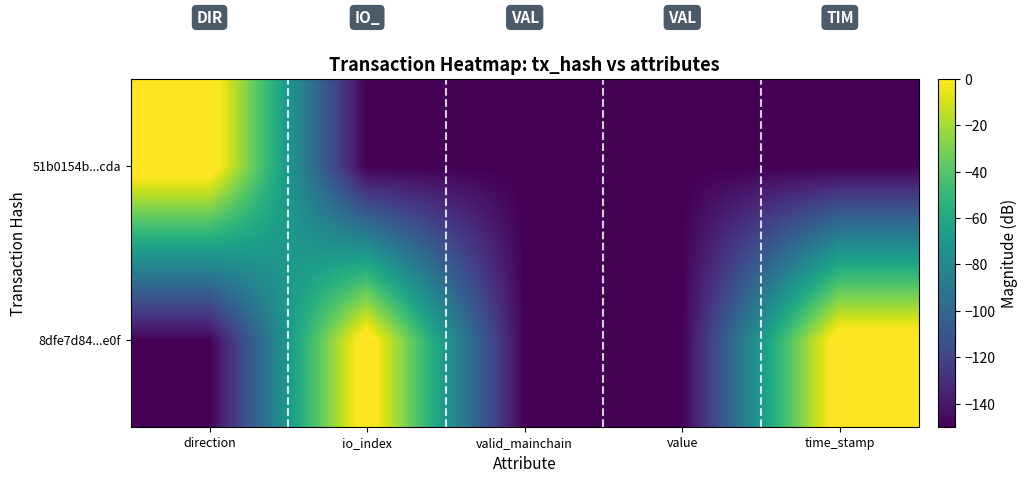

List the series in order of their overall mean, lowest first.

51b0154b...cda, 8dfe7d84...e0f